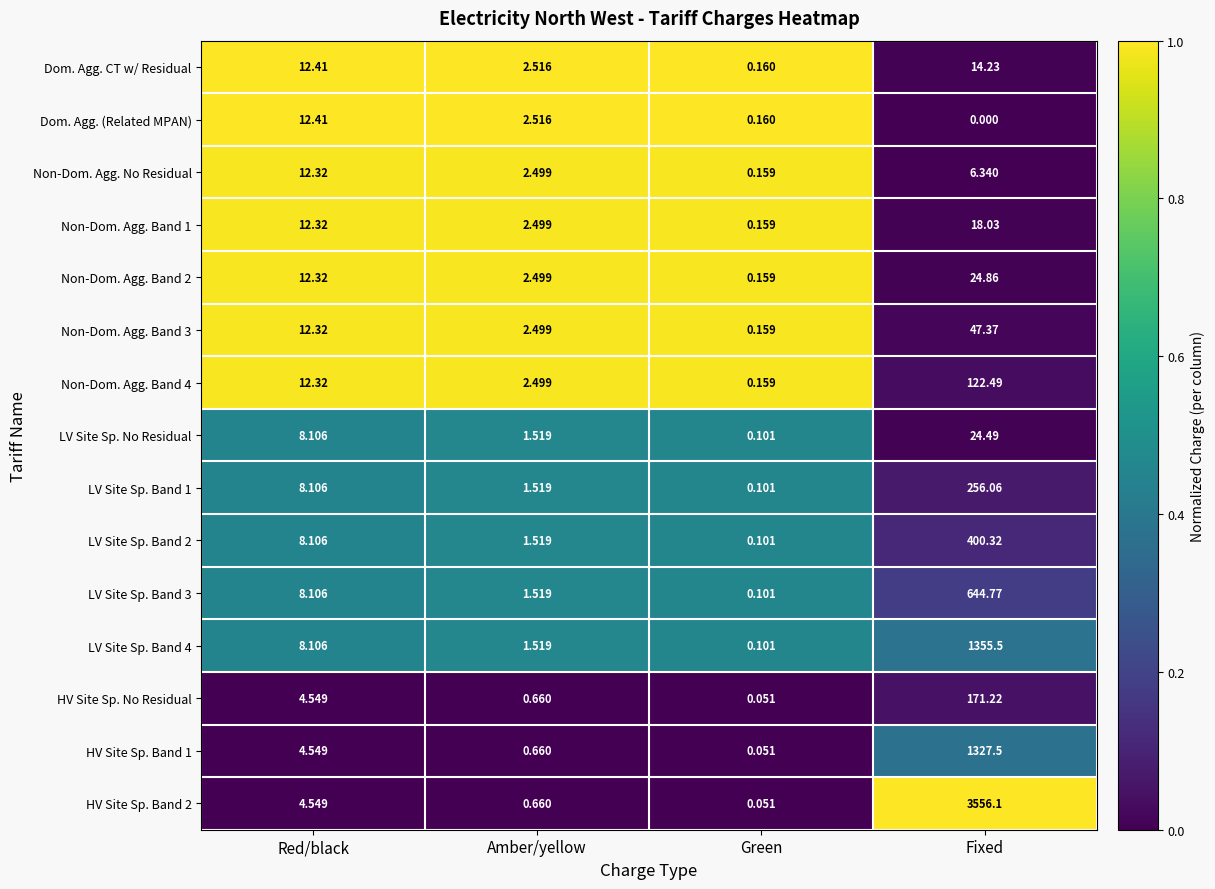

Which series changed the most between Red/black and Fixed?

HV Site Sp. Band 2